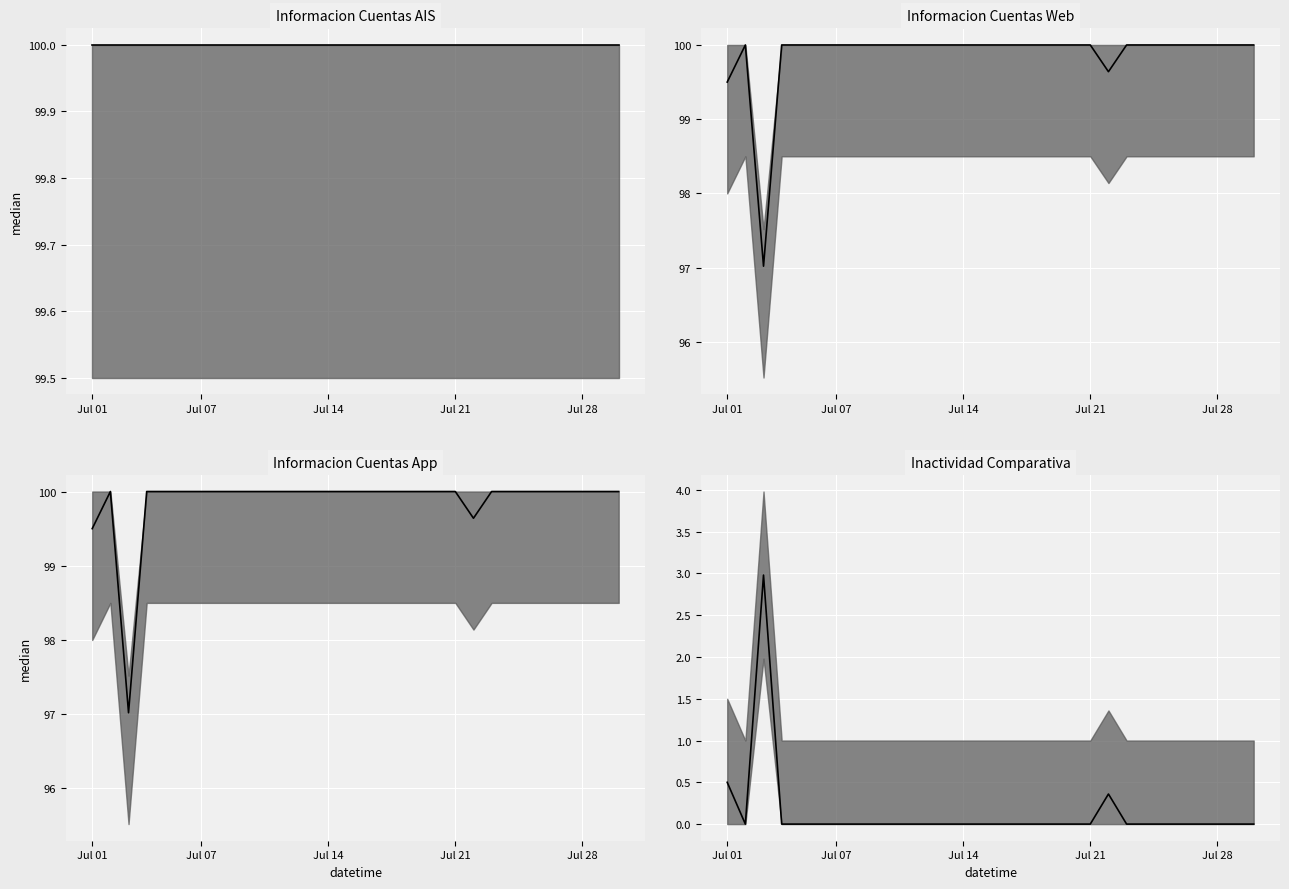

The Inactividad Comparativa median series shows 0.0 at 26. True or false?

True